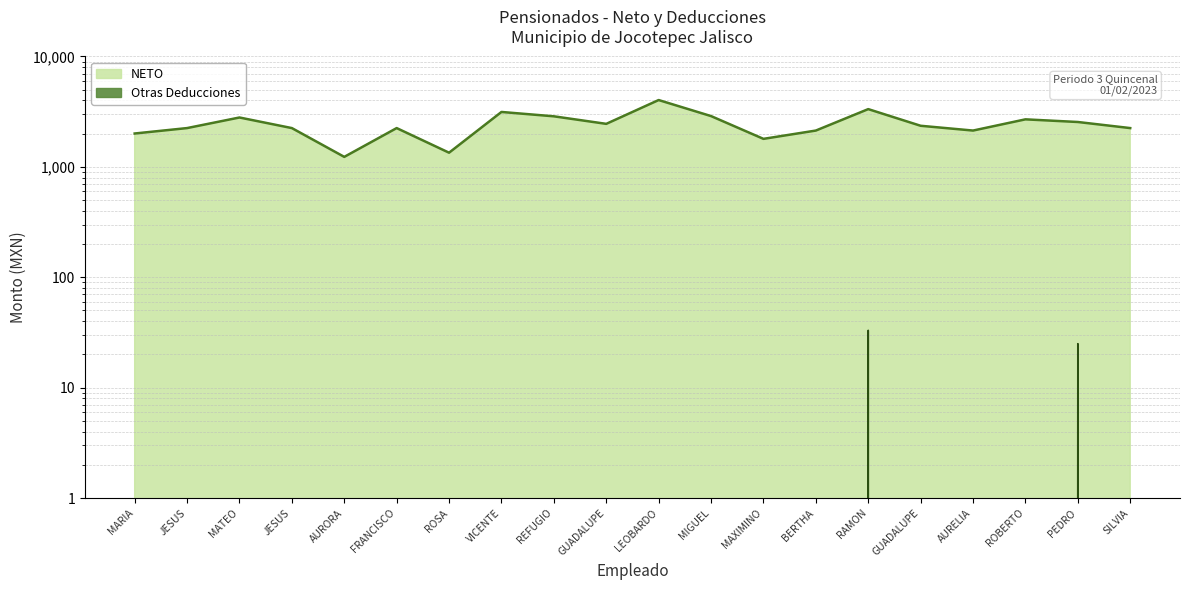

True or false: Otras Deducciones and NETO intersect in this chart.

False